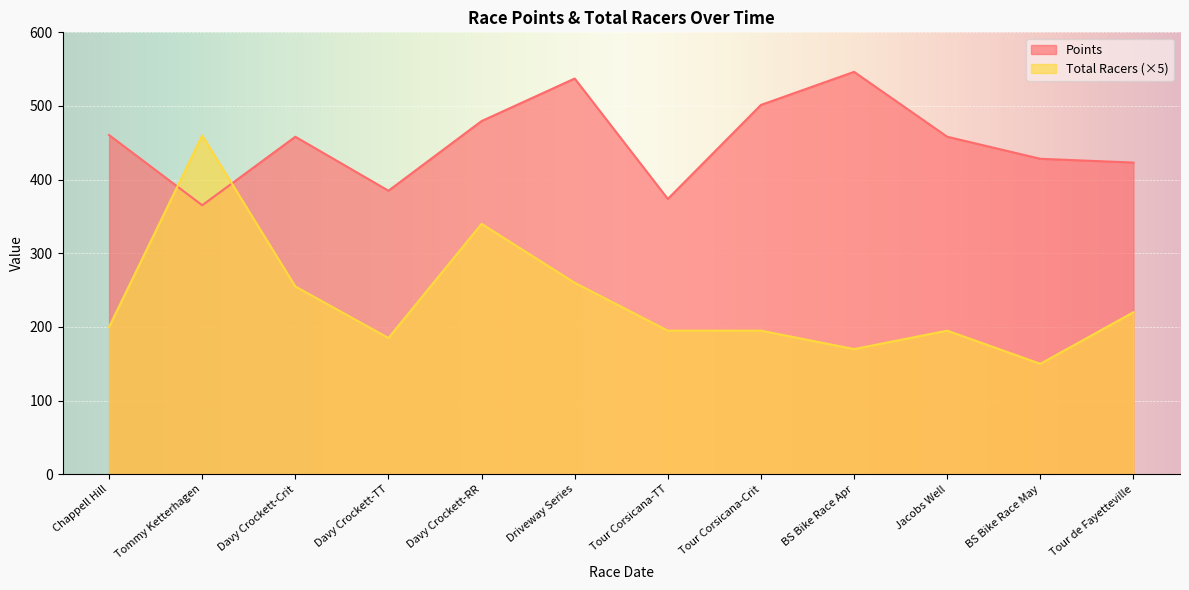

Which series has the largest total across all categories?

Points